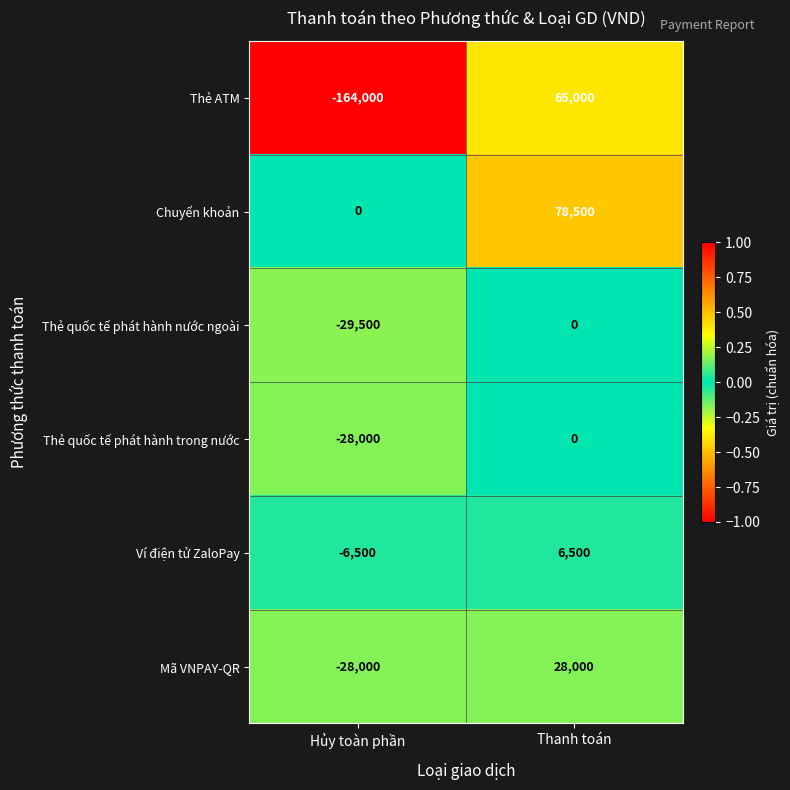

How many negative values does the Ví điện tử ZaloPay series have?

1